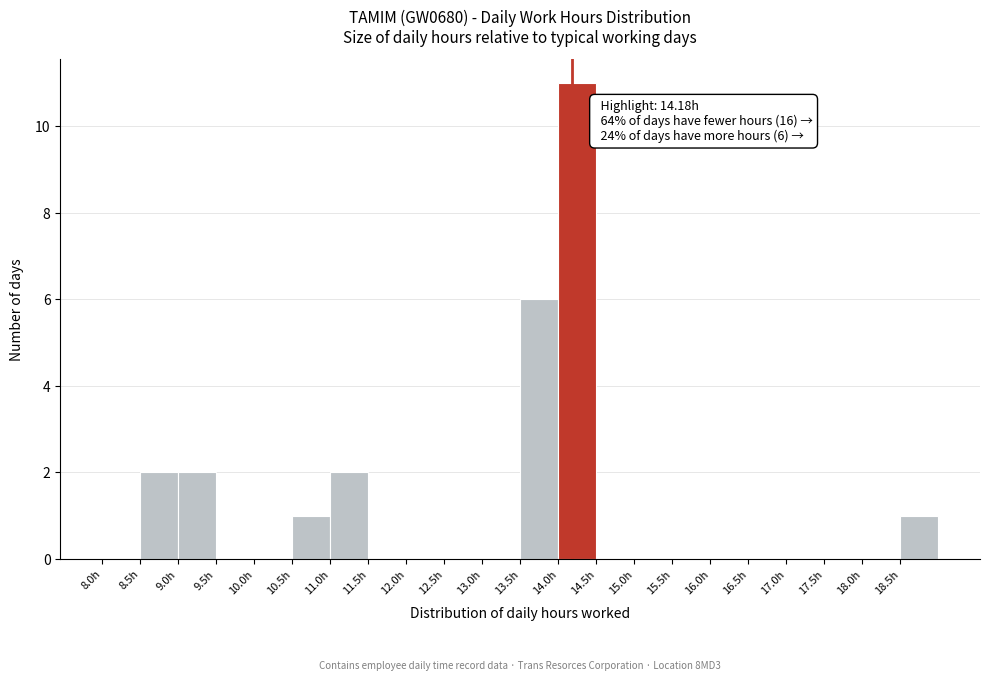

Which range on the x-axis has the tallest bar?

14.0 to 14.5